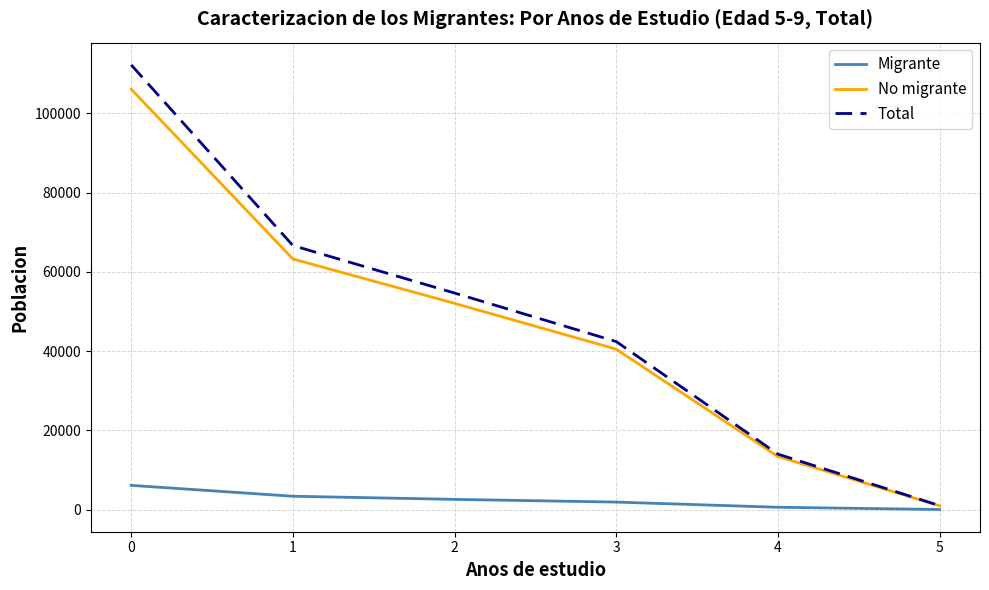

What is the difference between the second highest and minimum values in the Total series?

65618